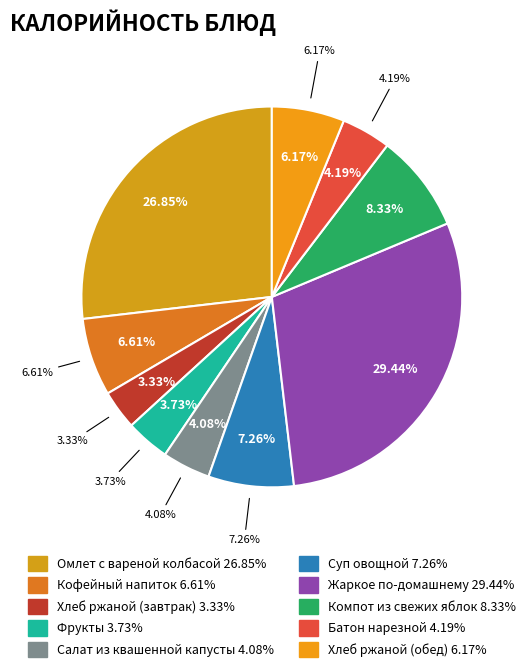

What percentage is the Омлет с вареной колбасой slice, to the nearest percent?

27%